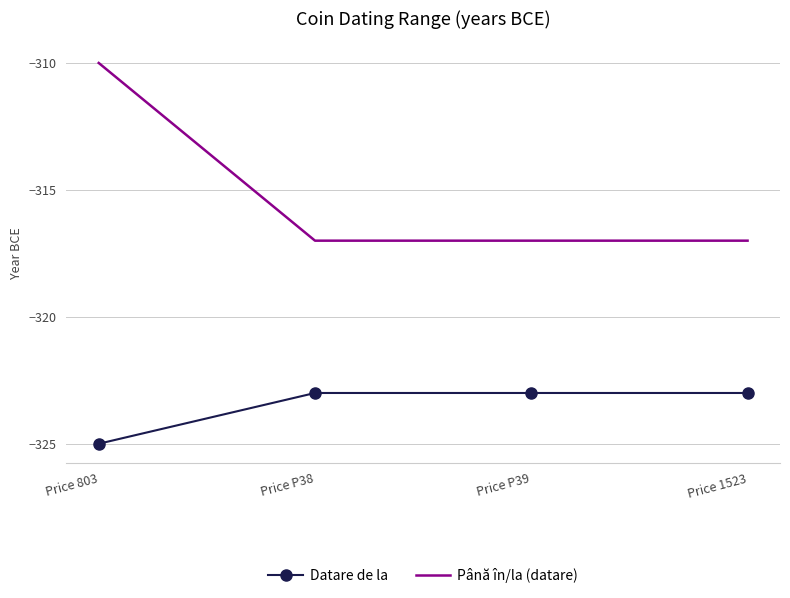

List the series in order of their overall mean, lowest first.

Datare de la, Până în/la (datare)